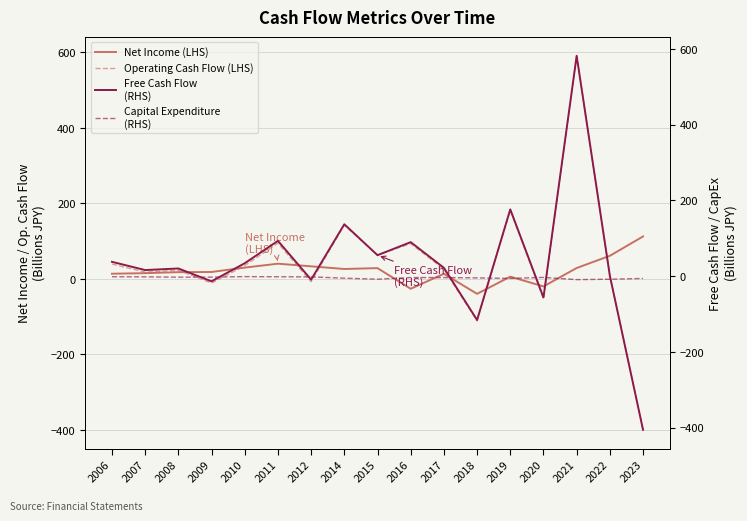

Which has a higher value, 2019 or 2020?

2019